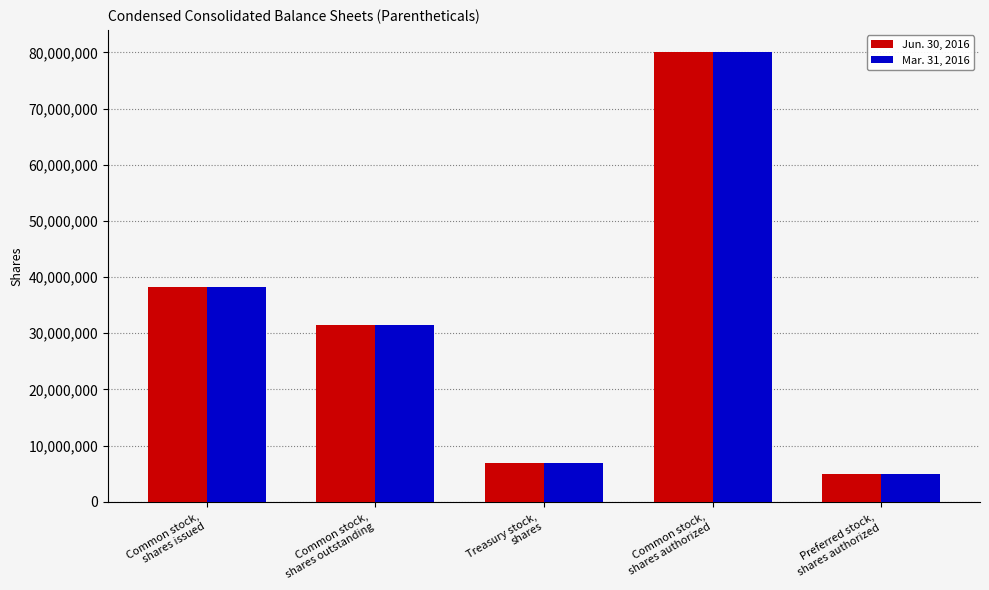

How many series are shown in this chart?

2